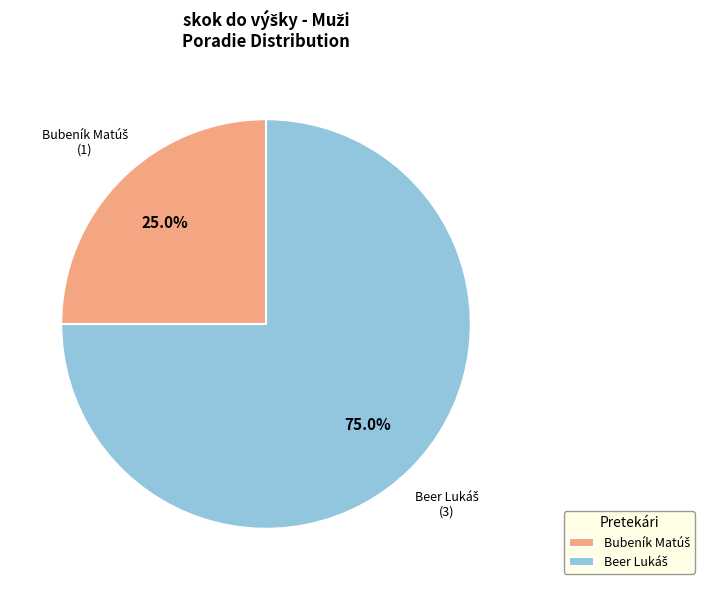

Is there a majority slice in this chart?

Yes